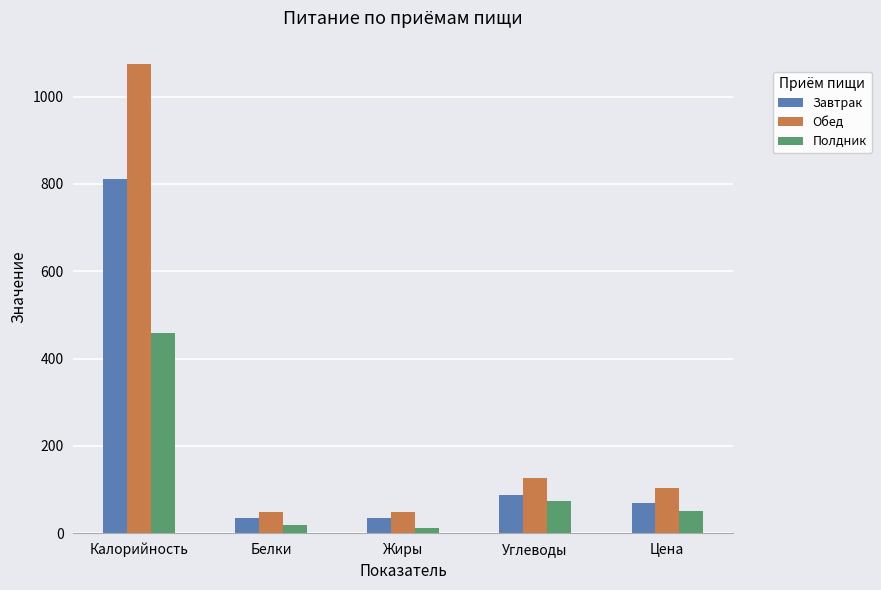

What are all the series names shown in the legend?

Завтрак, Обед, Полдник